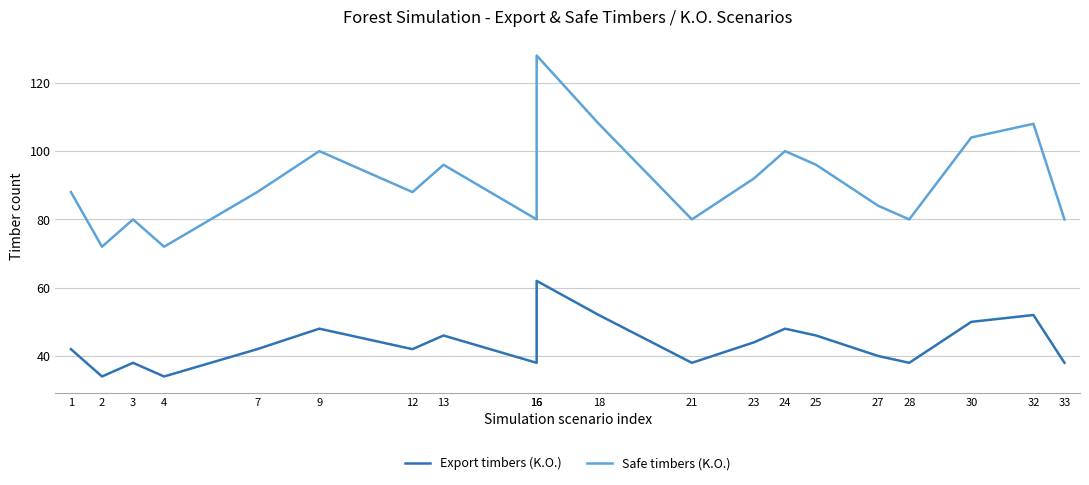

What value does the Safe timbers (K.O.) series have at 7, to the nearest 10?

90